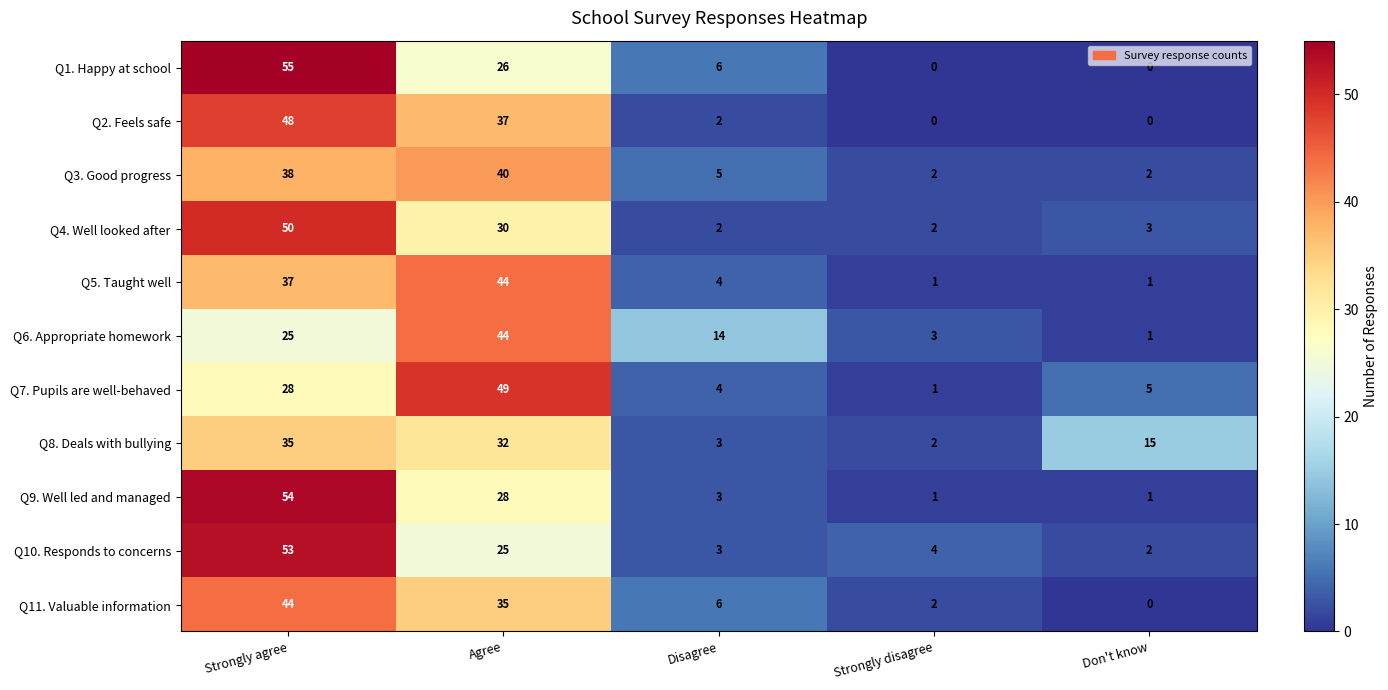

What is the total value across all series at Don't know?

30